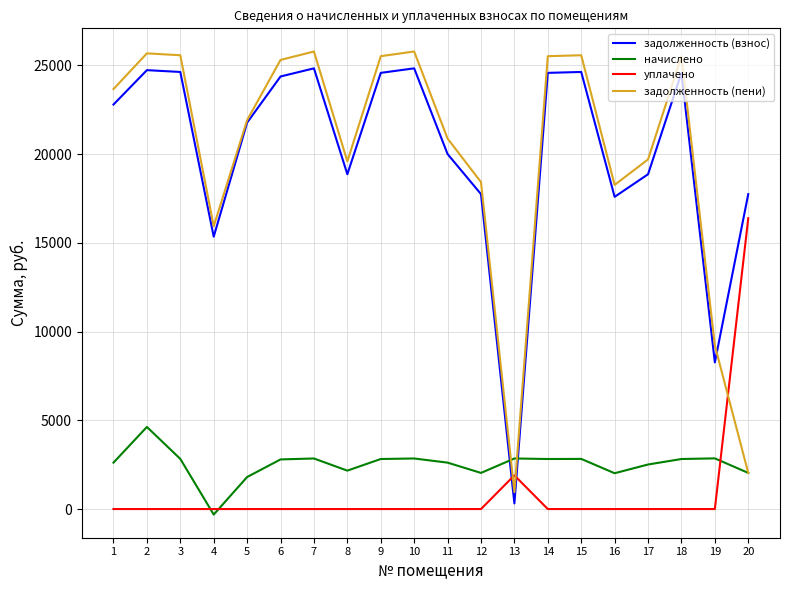

Is the value of начислено at 11 greater than the value of задолженность (пени) at 5?

No